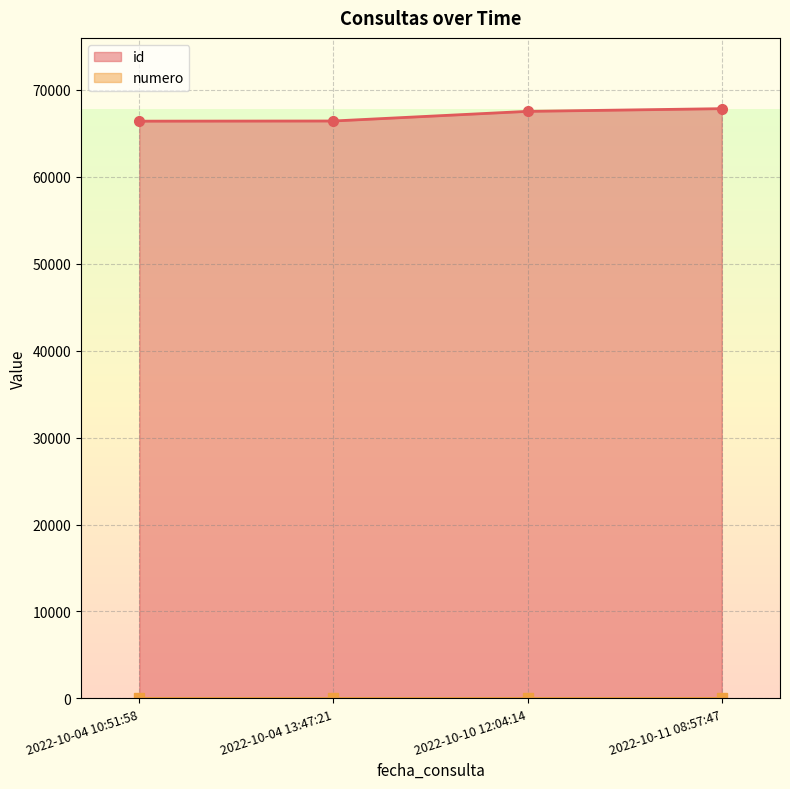

Rank the series by their maximum value, from highest to lowest.

id, numero